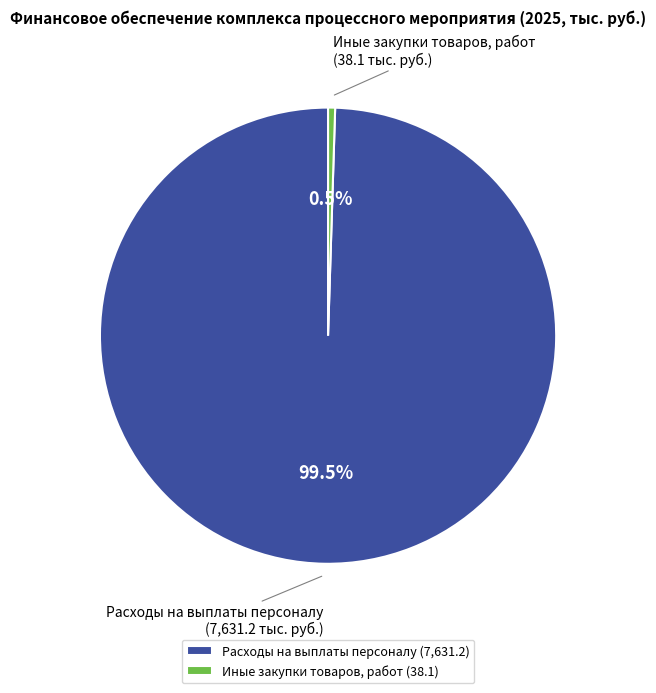

The Иные закупки товаров, работ slice represents 12% of the pie. True or false?

False